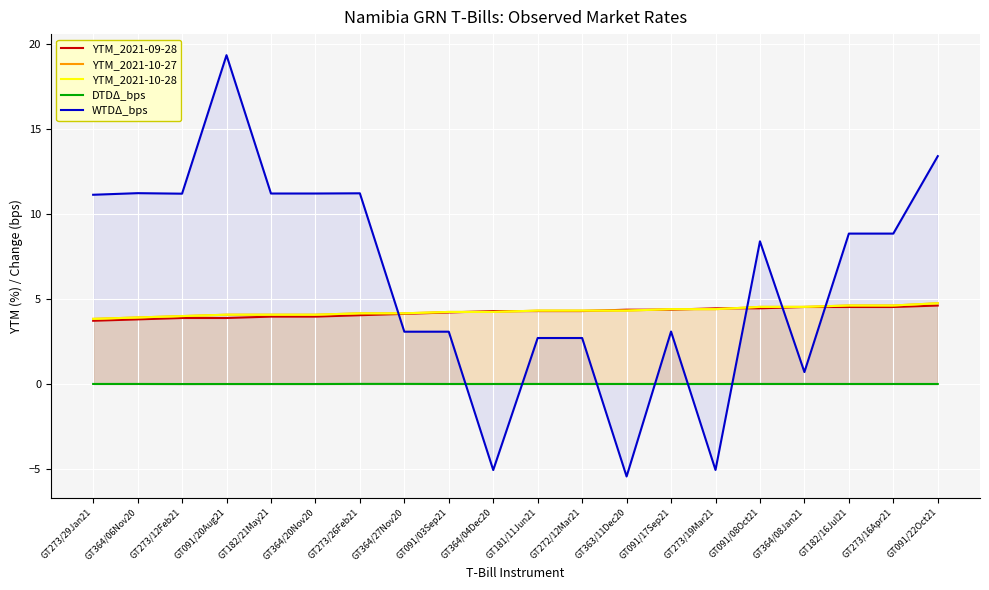

Reading right to left, list all the values displayed in this chart.

YTM_2021-09-28: 4.6	4.5	4.5	4.5	4.5	4.5	4.4	4.4	4.3	4.3	4.3	4.2	4.1	4.0	4.0	4.0	3.9	3.9	3.8	3.7
YTM_2021-10-27: 4.7	4.6	4.6	4.5	4.5	4.4	4.4	4.3	4.3	4.3	4.2	4.2	4.2	4.2	4.1	4.1	4.1	4.0	3.9	3.8
YTM_2021-10-28: 4.7	4.6	4.6	4.5	4.5	4.4	4.4	4.3	4.3	4.3	4.2	4.2	4.2	4.2	4.1	4.1	4.1	4.0	3.9	3.8
DTDΔ_bps: -0.0	-0.0	-0.0	0.0	0.0	-0.0	-0.0	0.0	0.0	0.0	-0.0	-0.0	0.0	0.0	-0.0	-0.0	-0.0	-0.0	0.0	0.0
WTDΔ_bps: 13.4	8.8	8.8	0.7	8.4	-5.1	3.1	-5.4	2.7	2.7	-5.1	3.1	3.1	11.2	11.2	11.2	19.3	11.2	11.2	11.1